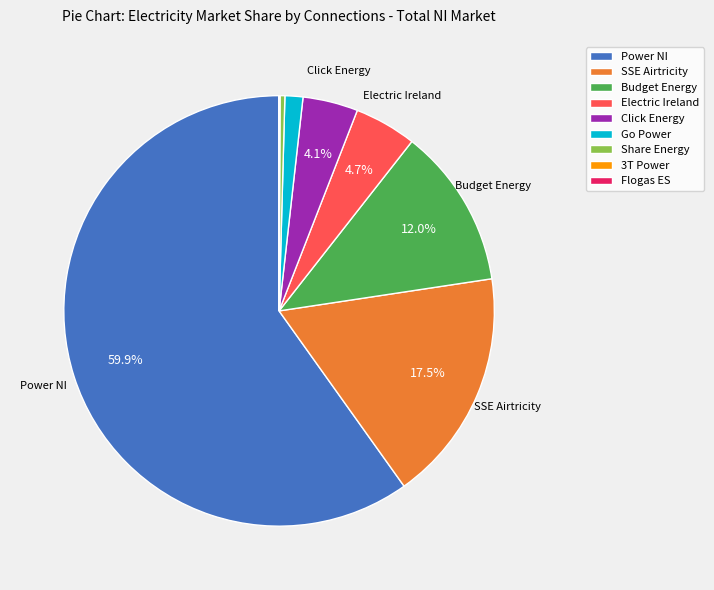

Between Go Power and Budget Energy, which is larger?

Budget Energy